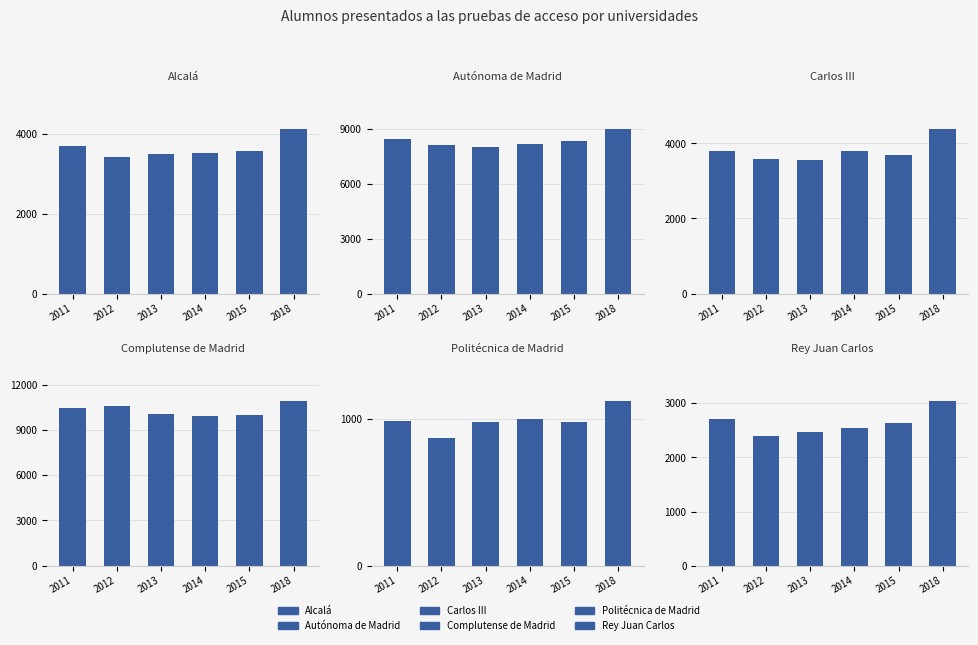

How many groups of bars are there?

6